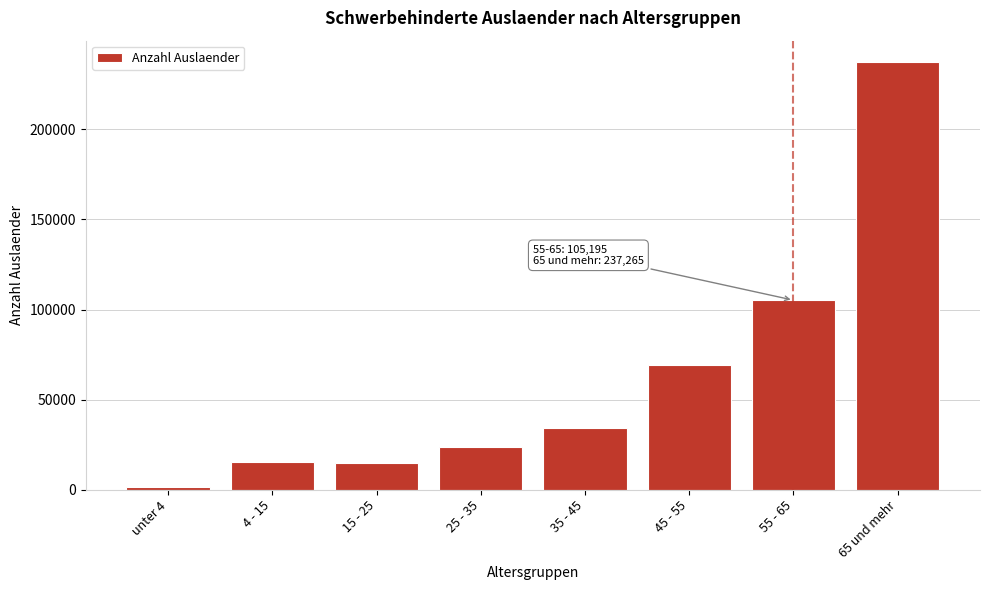

At which label is the value closest to 119497?

55 - 65